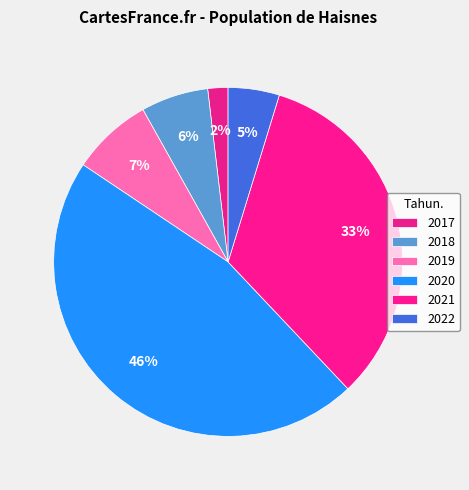

Is there a majority slice in this chart?

No